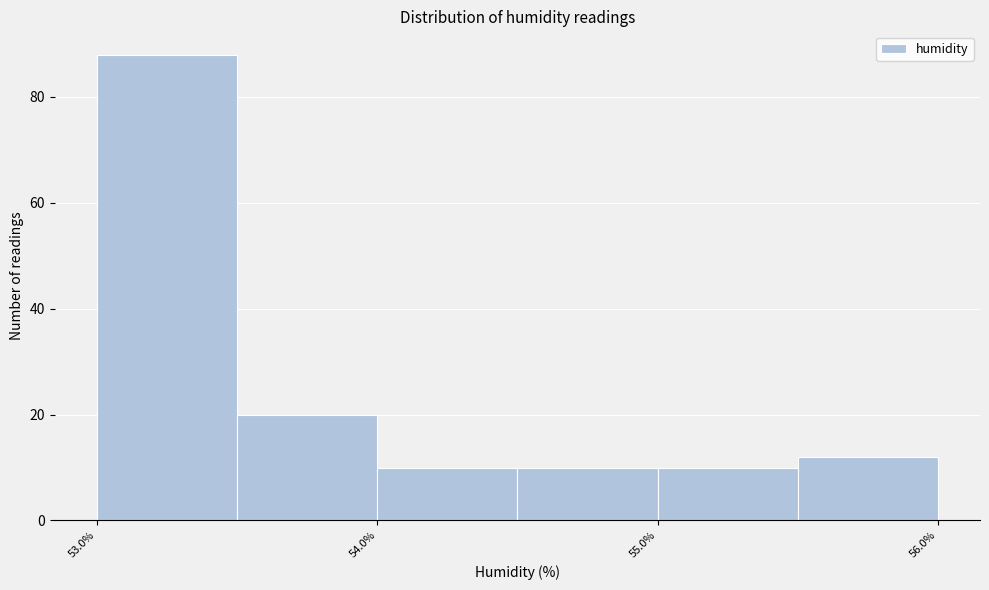

Reading left to right, transcribe this chart: for each bar, give the range it covers on the x-axis and its height. The values are not printed on the chart, so give them approximately, as read against the axis.

53.0 to 53.5: 88
53.5 to 54.0: 20
54.0 to 54.5: 10
54.5 to 55.0: 10
55.0 to 55.5: 10
55.5 to 56.0: 12